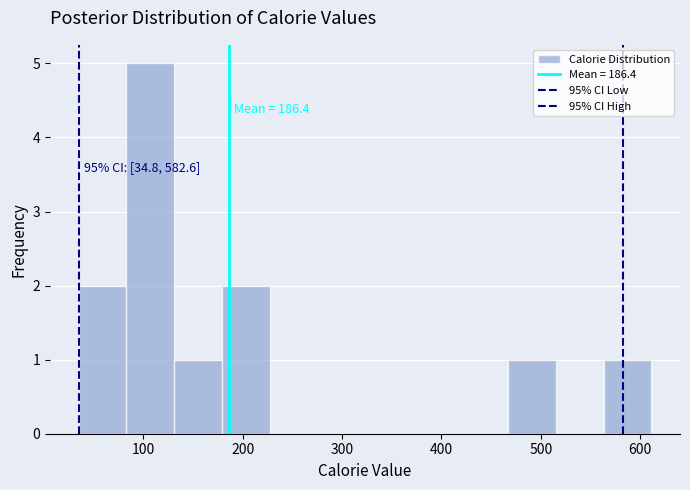

Which range on the x-axis has the tallest bar?

80 to 130